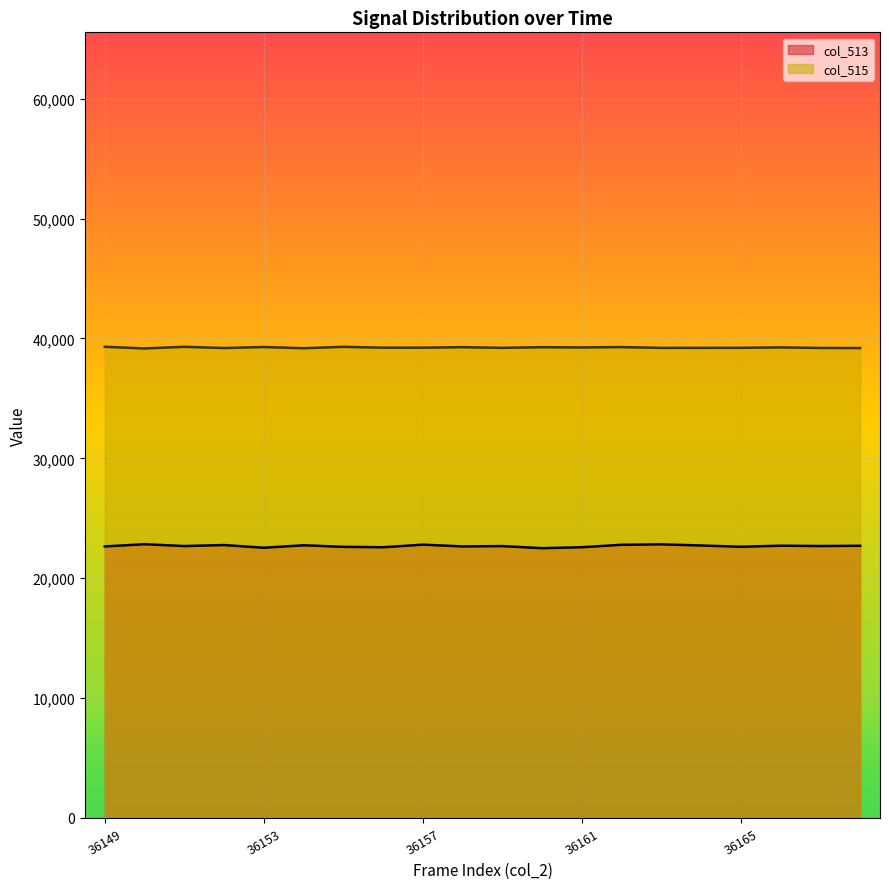

What is the greatest value displayed?

39305